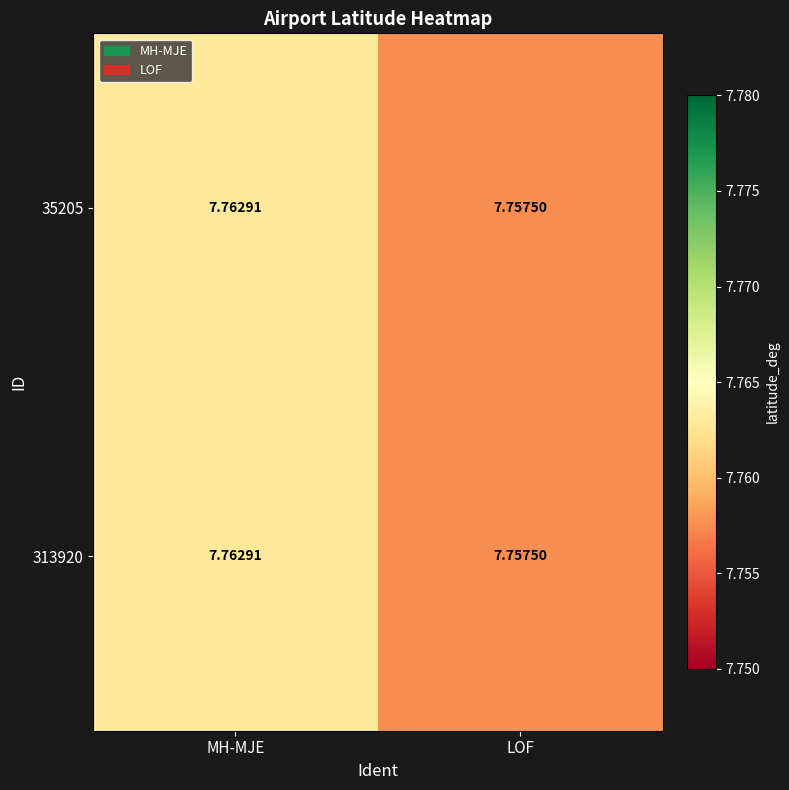

Rank the categories by 35205 value from lowest to highest.

LOF, MH-MJE